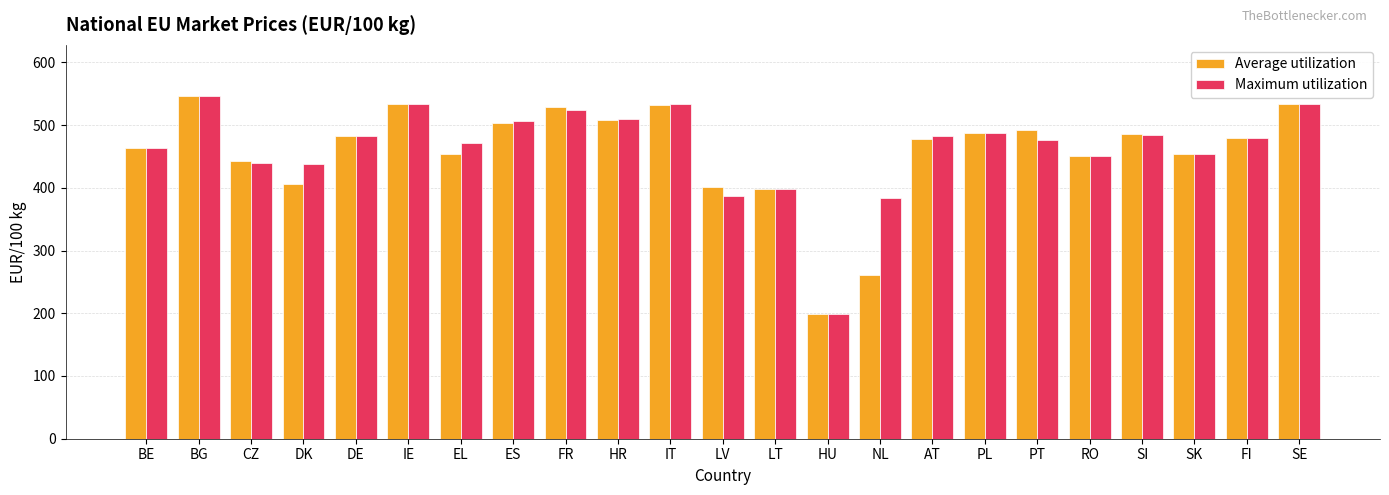

At which label does Average utilization reach its minimum?

HU